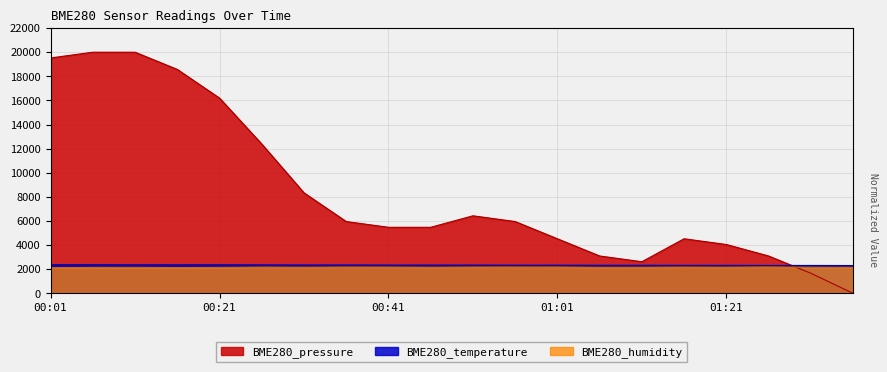

What is the difference between the maximum and minimum values in the BME280_humidity series?

55.0